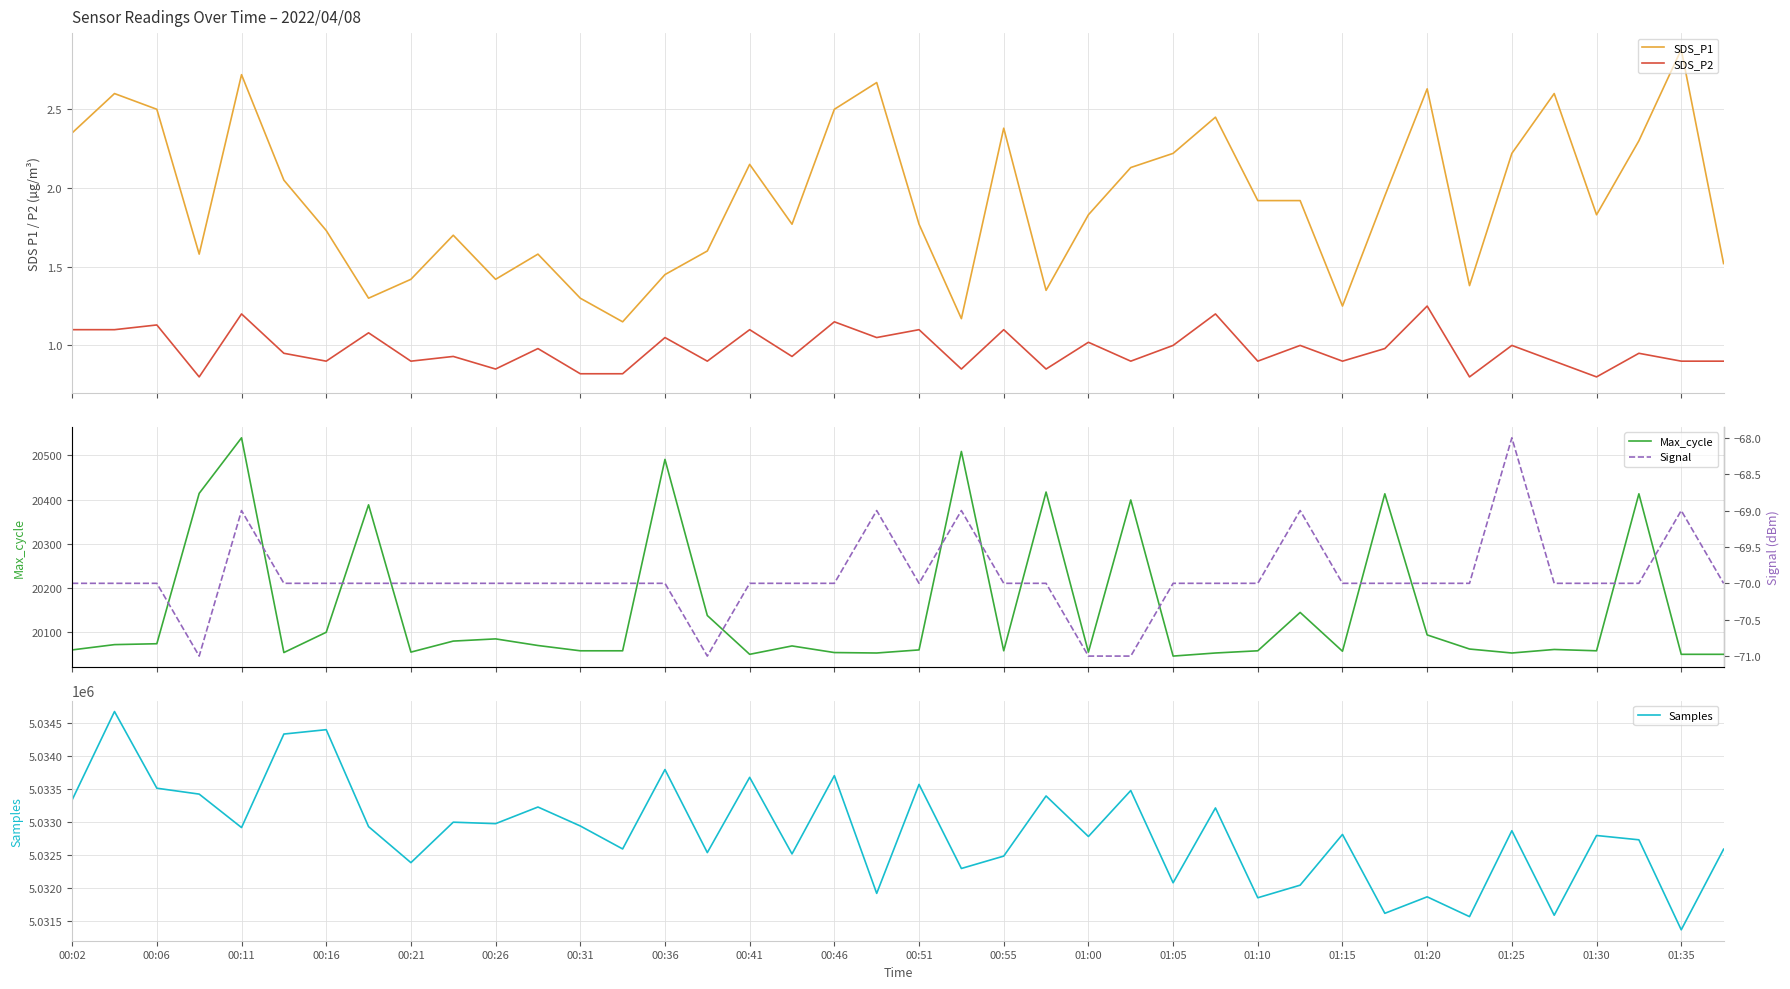

True or false: SDS_P1 and SDS_P2 intersect in this chart.

False